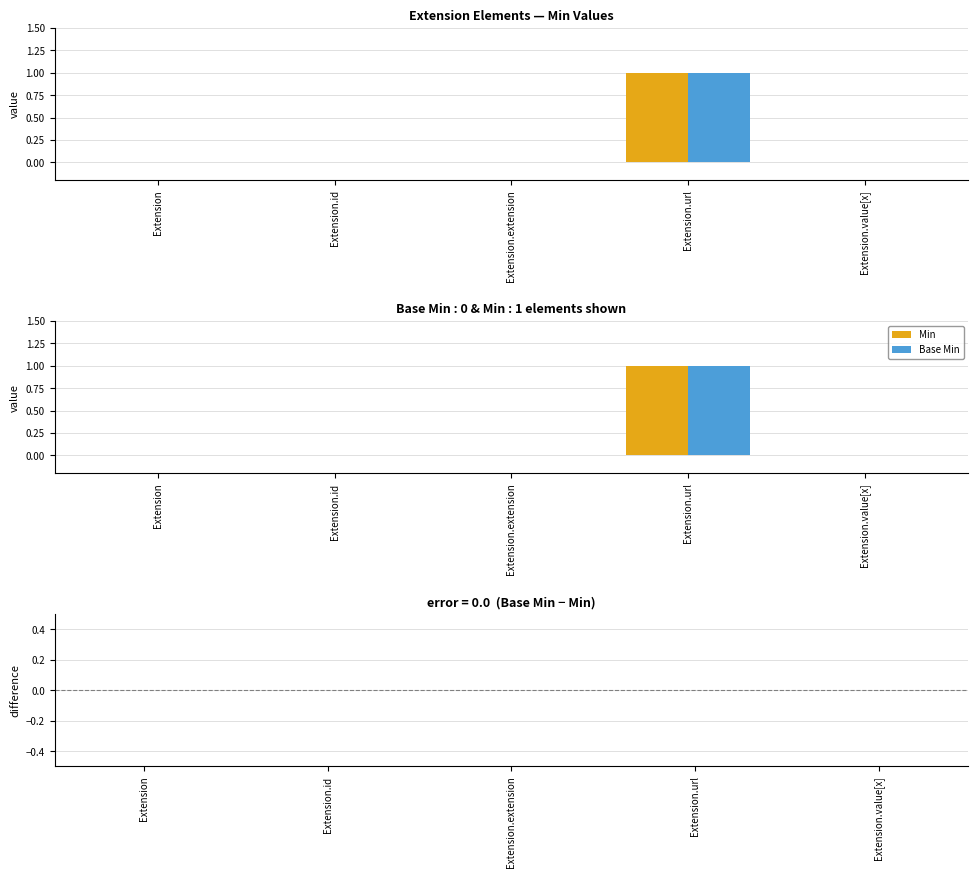

How many Base Min values are between 0 and 1?

5